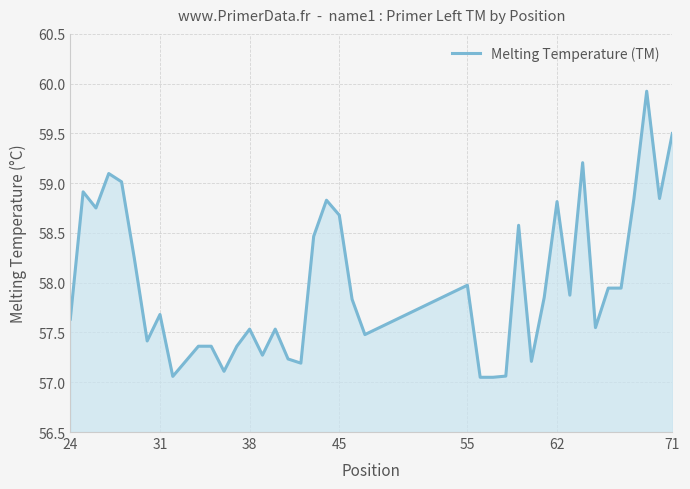

What is the average value?

58.0